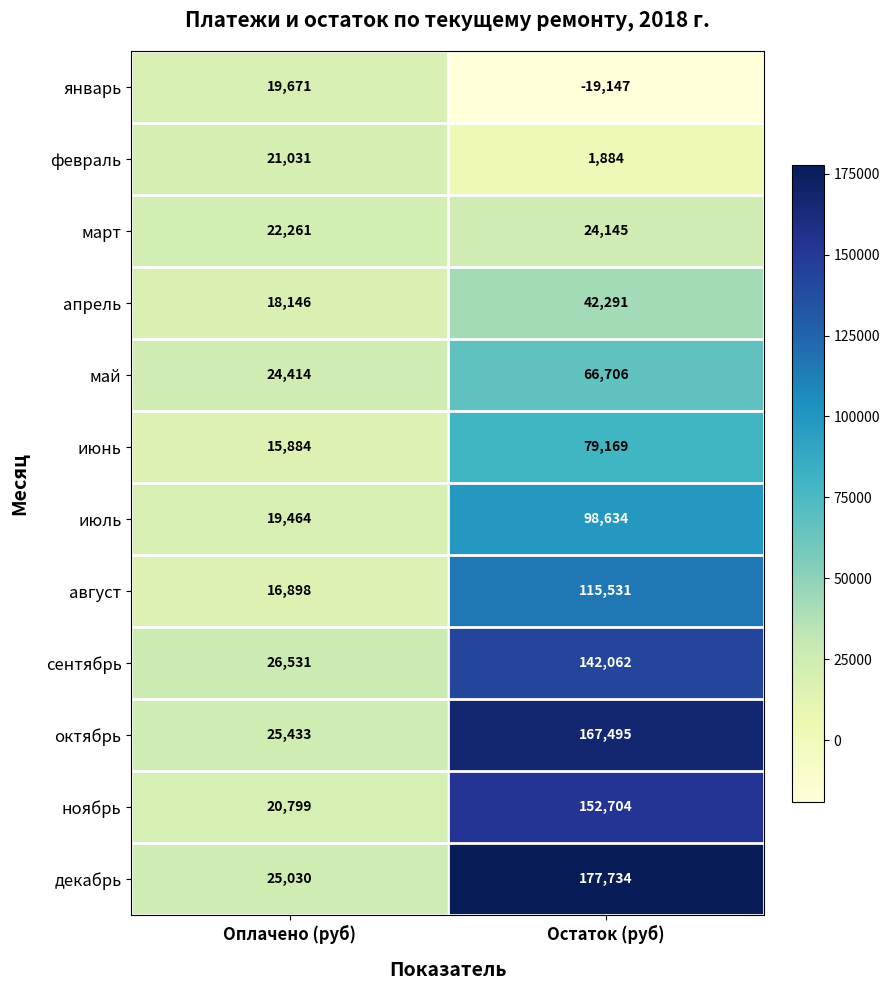

How many values in the май series are below 66706?

1